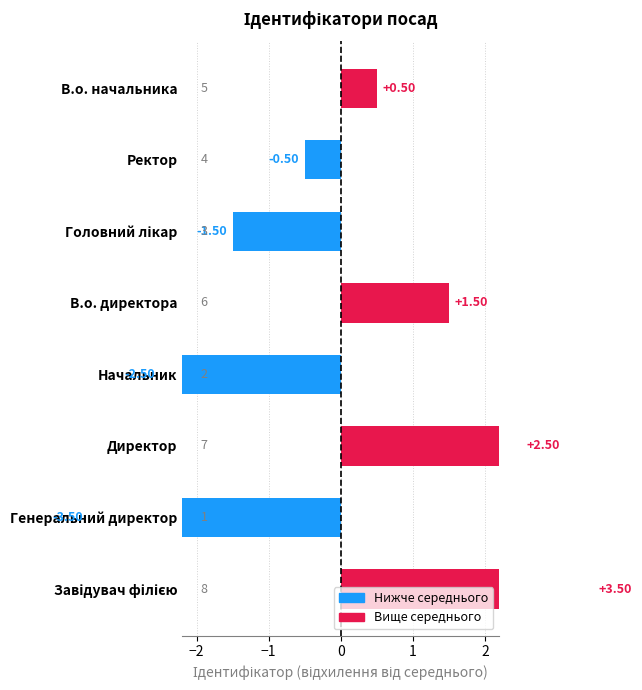

The value at Генеральний директор is -4.8. True or false?

False